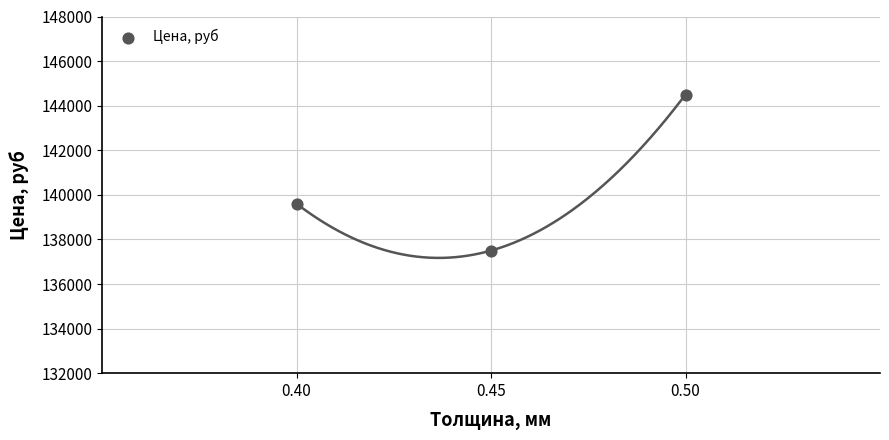

What Y value in the scatter plot is closest to 141000?

139600